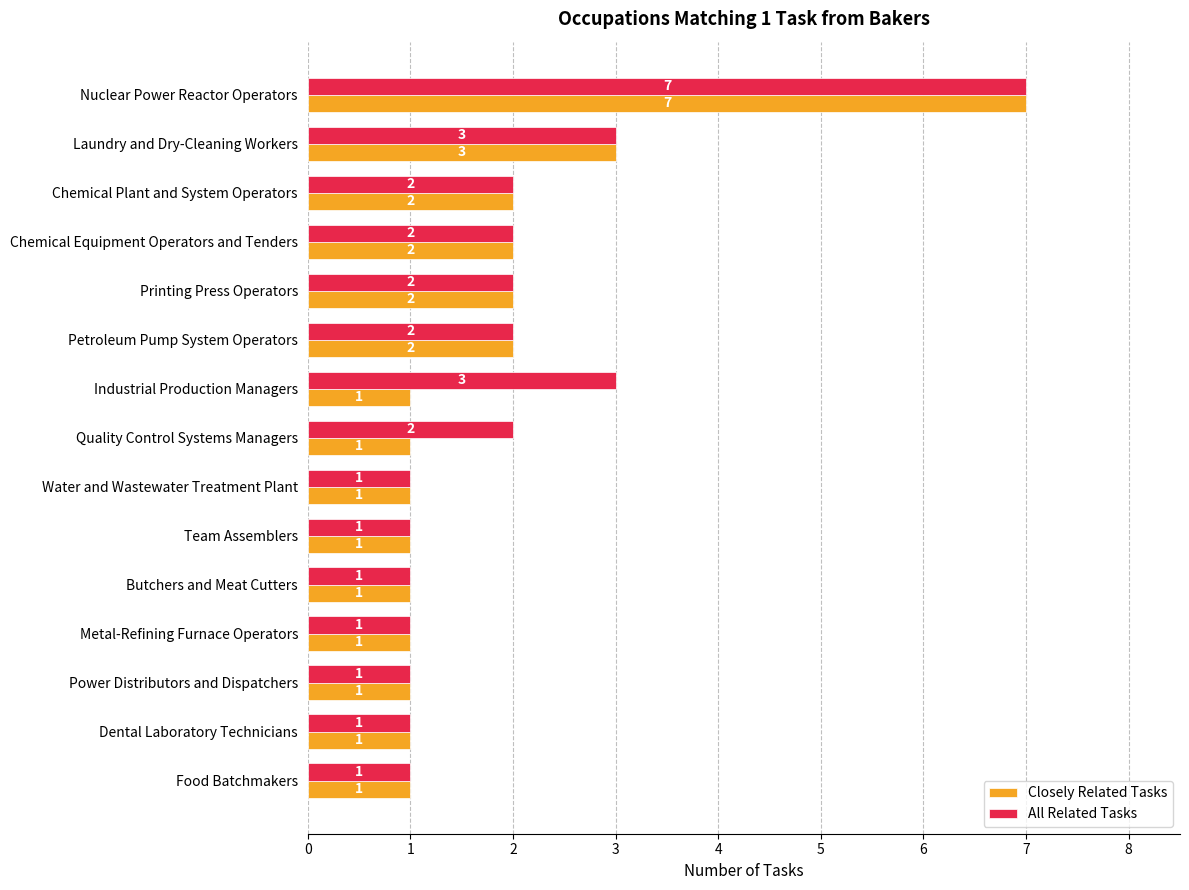

Where is Closely Related Tasks nearest to the value 4?

Laundry and Dry-Cleaning Workers